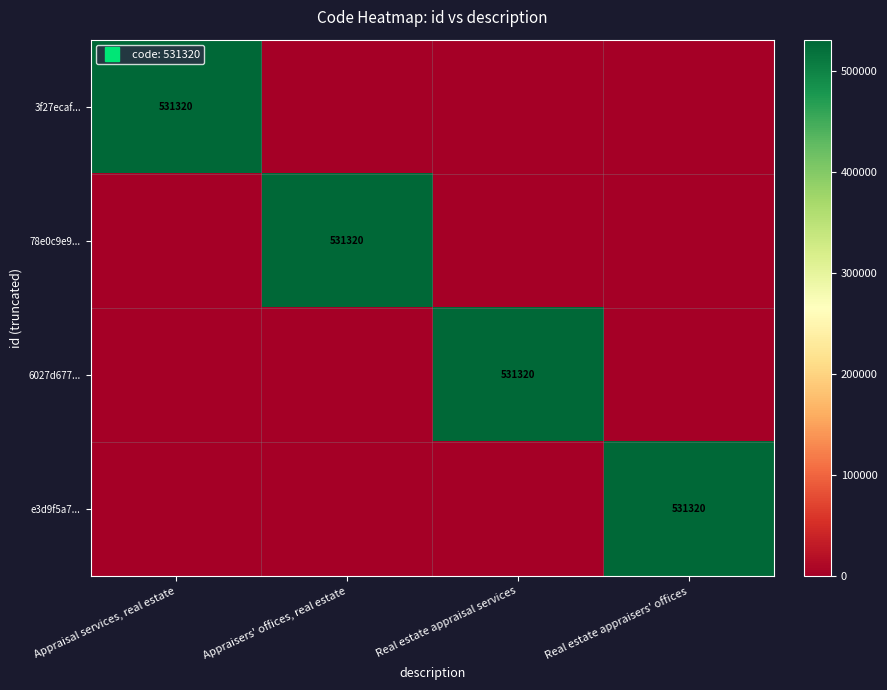

What is the greatest value displayed?

531320